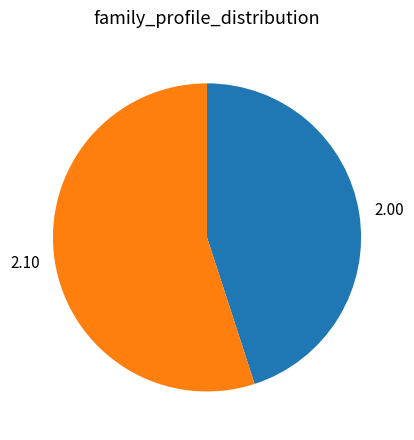

Is there any slice that represents more than half of the pie?

Yes